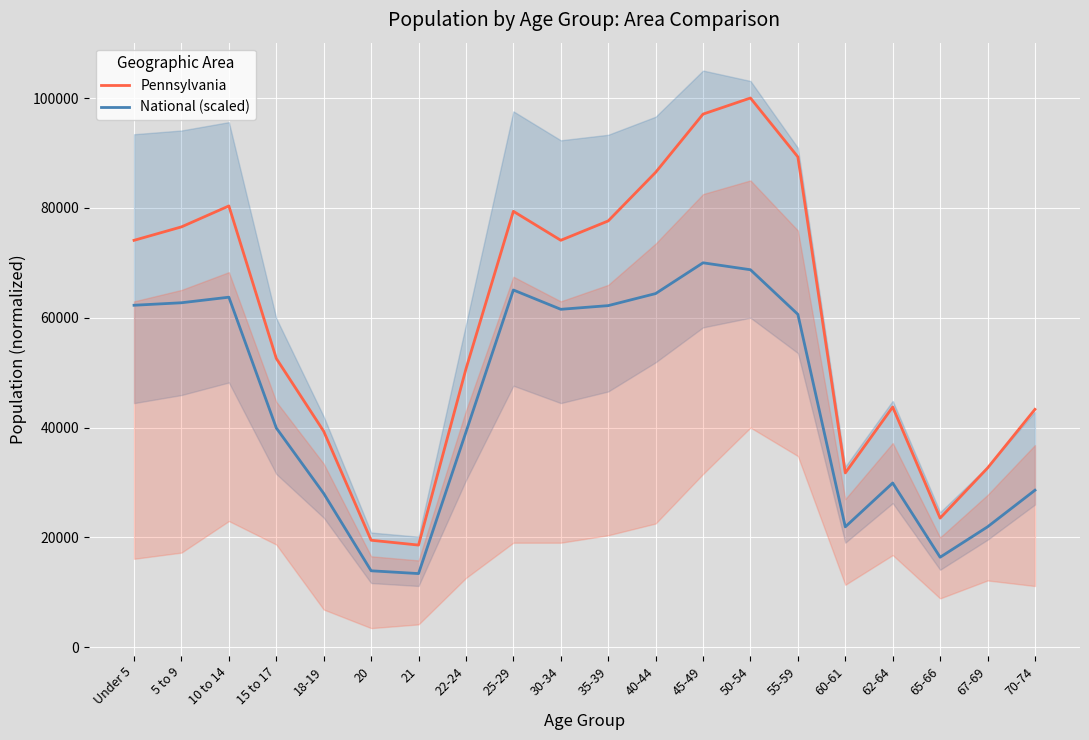

Is the value of Pennsylvania at 45-49 greater than the value of National (scaled) at Under 5?

Yes